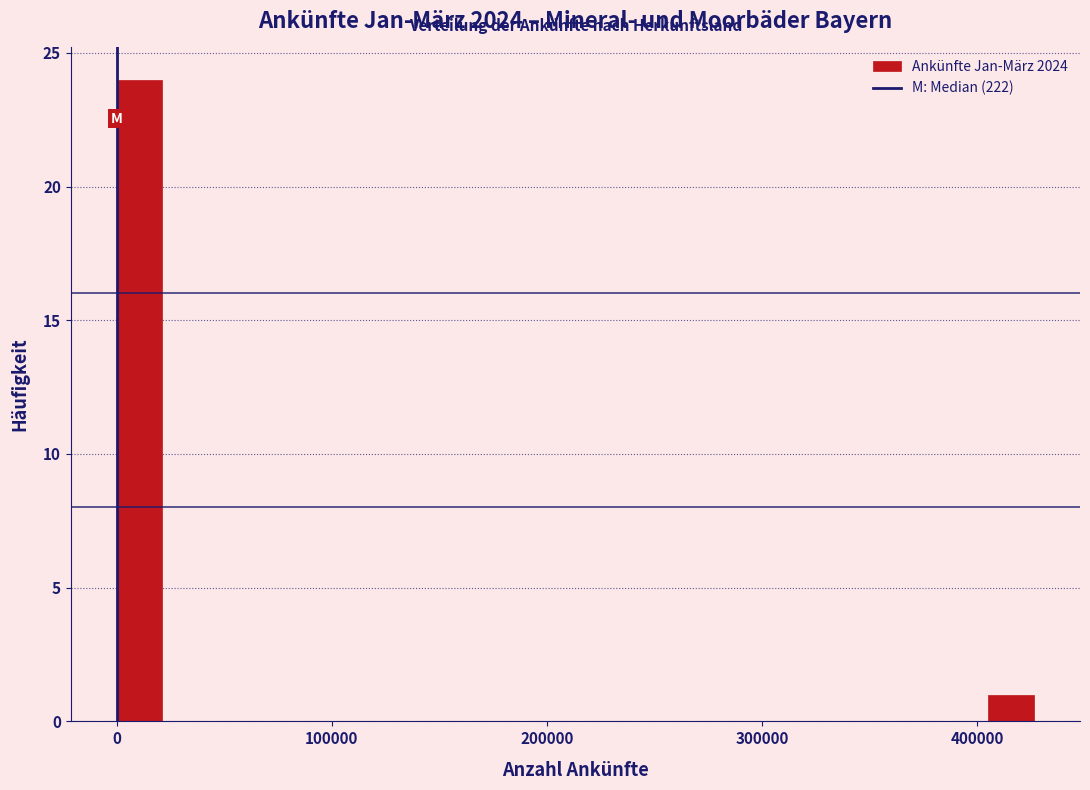

Read against the x-axis, roughly where is the centre of the tallest bar?

10000